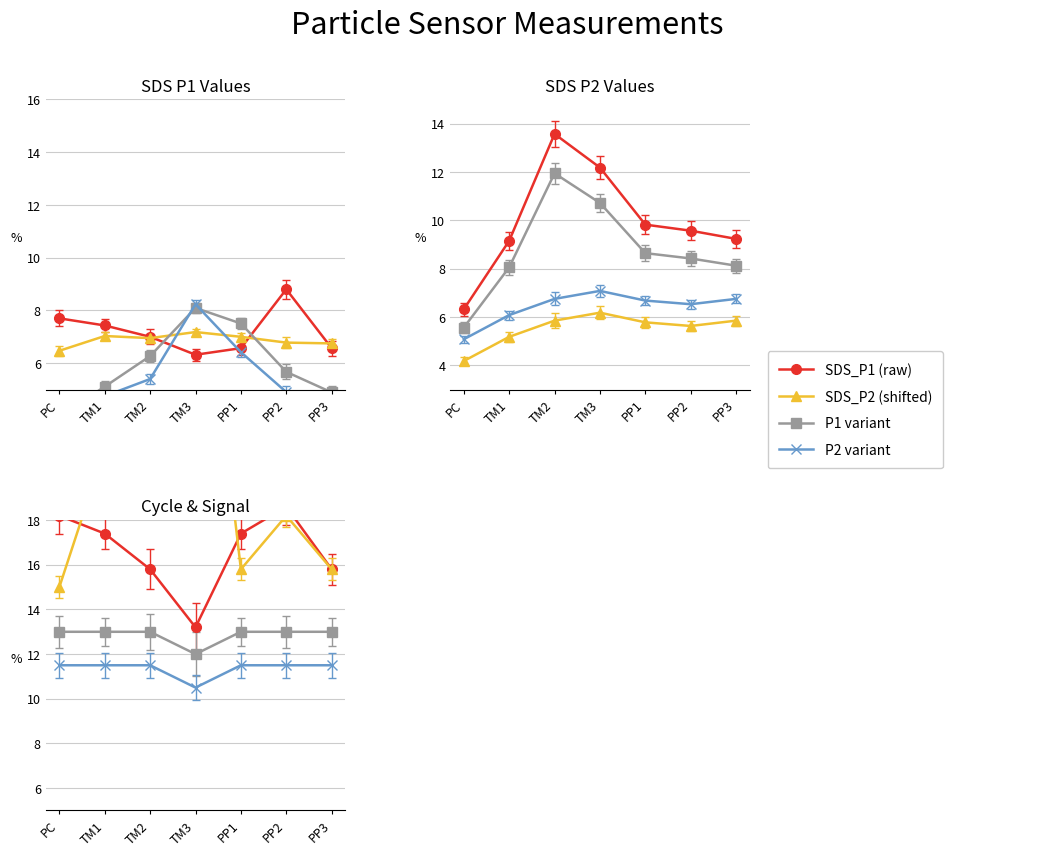

Rank the categories by SDS_P1 value from highest to lowest.

PP2, PC, TM1, TM2, PP1, PP3, TM3